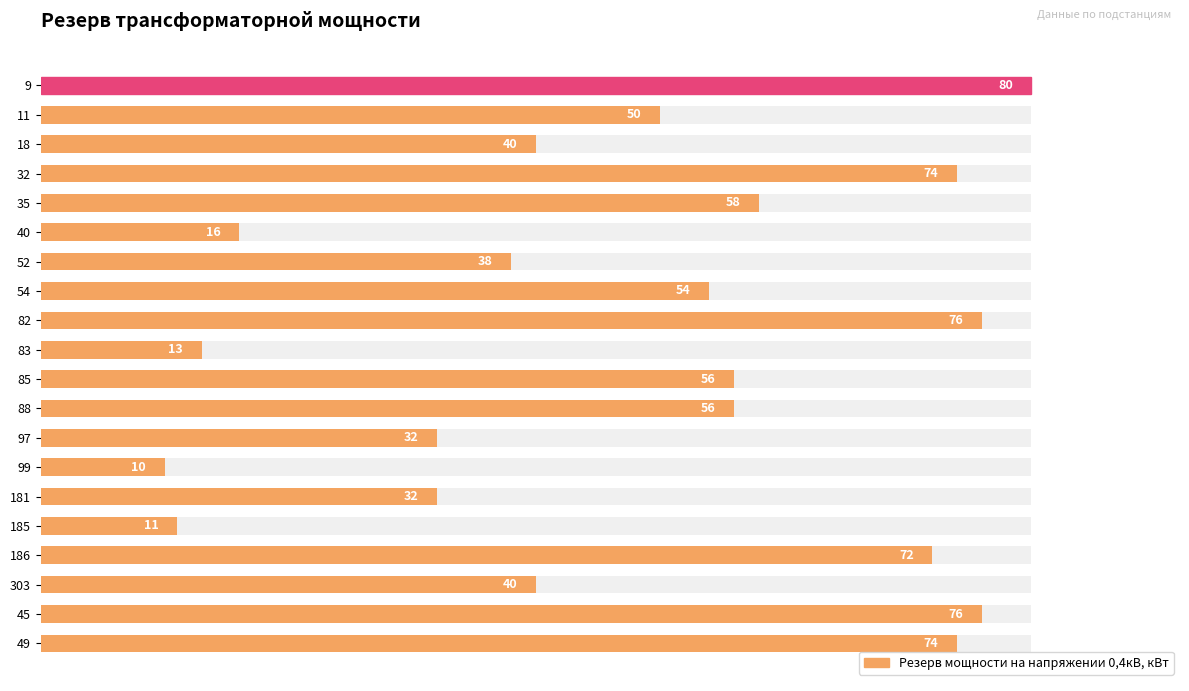

What is the value of the 8th bar from the left?

54